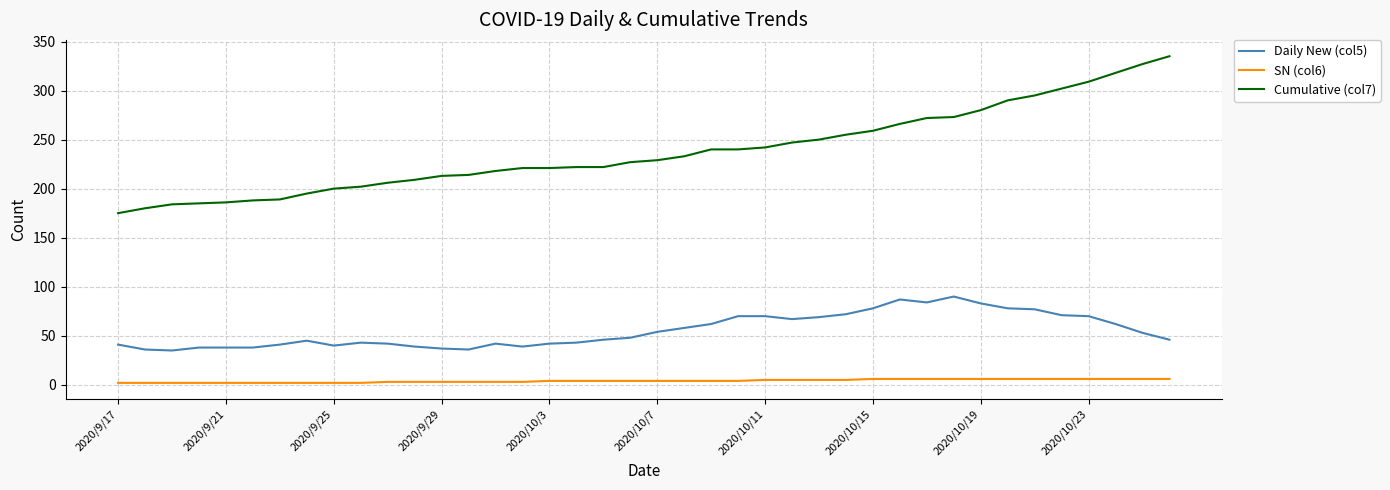

How many series are shown in this chart?

3